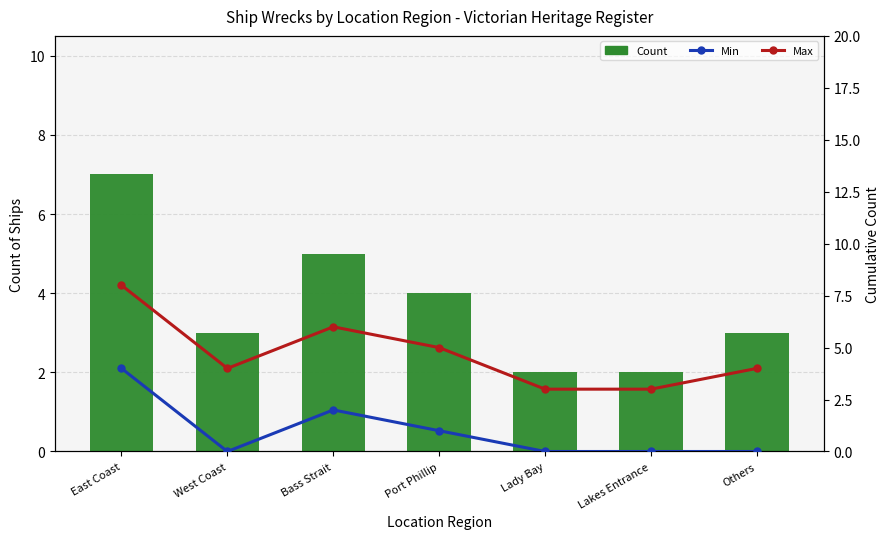

List the series in order of their overall mean, lowest first.

Min, Prec, Max